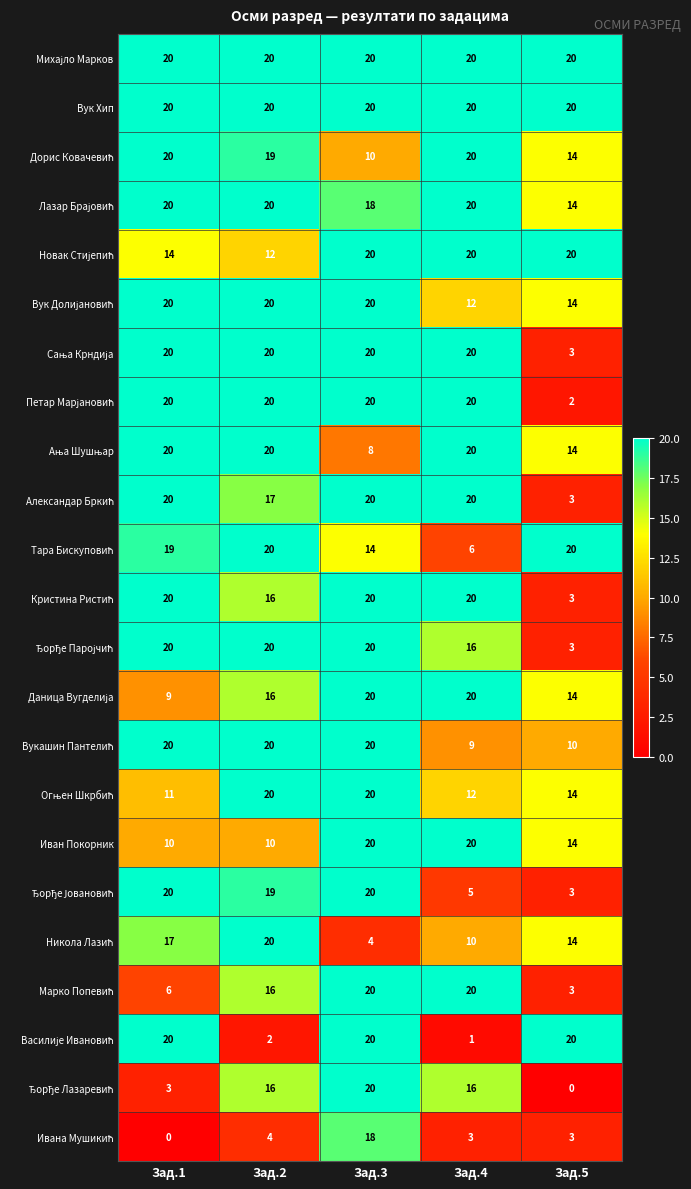

At which category is the sum across all series the highest?

Зад.3